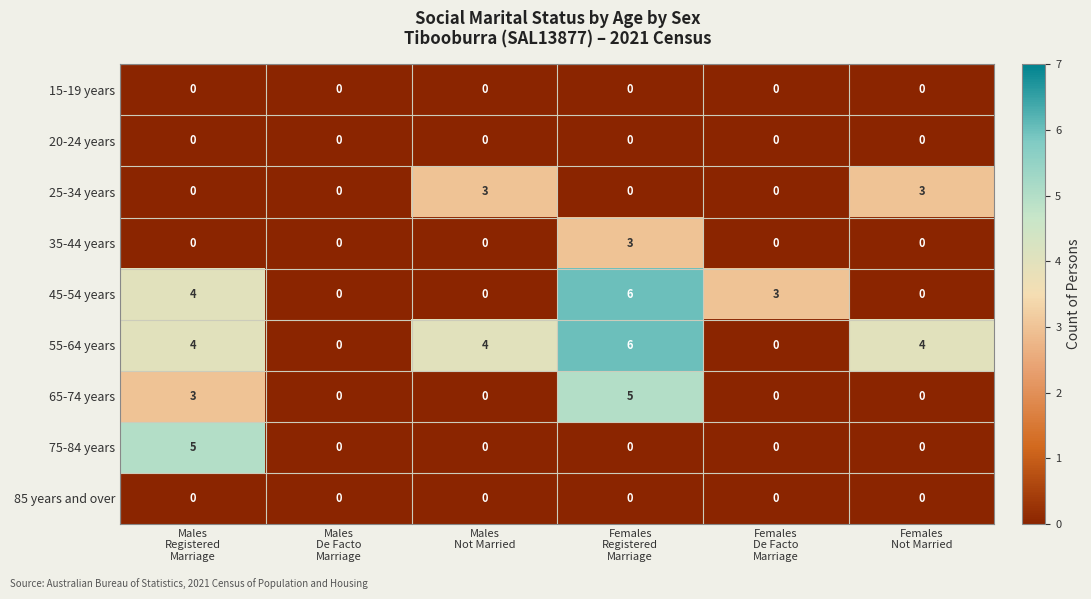

What is the maximum value shown in the chart?

6